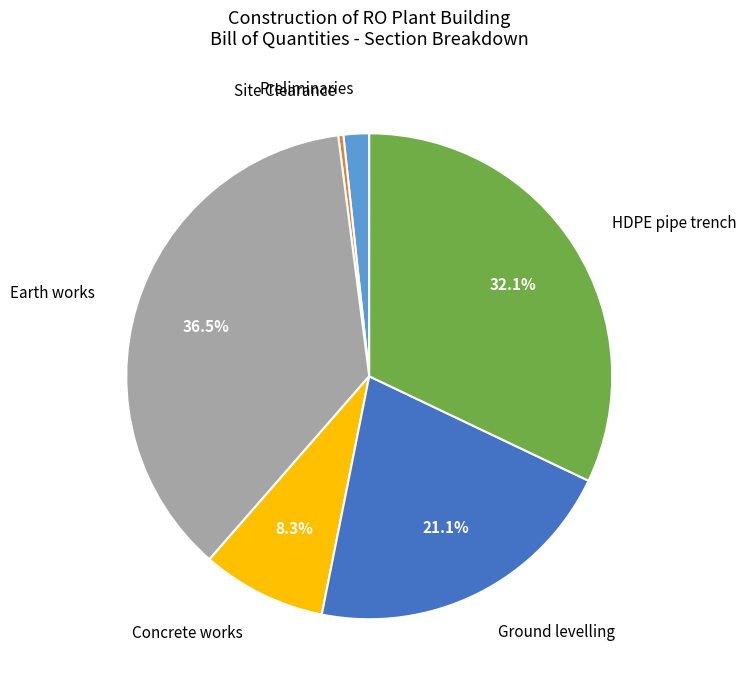

Rank the categories by value from highest to lowest.

Earth works, HDPE pipe trench, Ground levelling, Concrete works, Preliminaries, Site Clearance